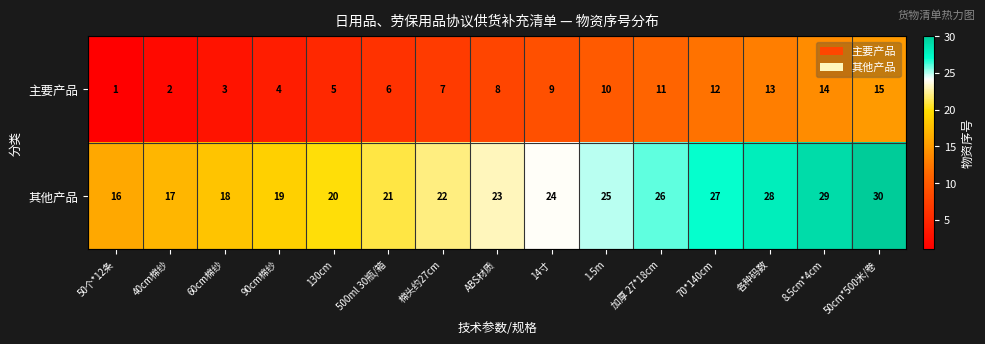

What is the difference between the maximum and minimum values in the 其他产品 series?

14